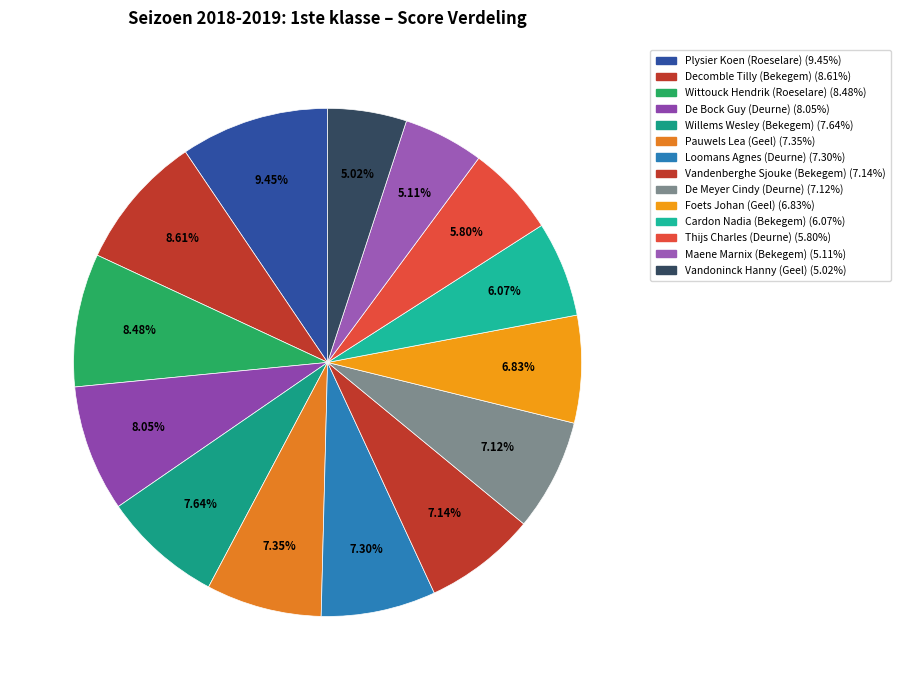

To the nearest percent, what is the average slice percentage?

7%